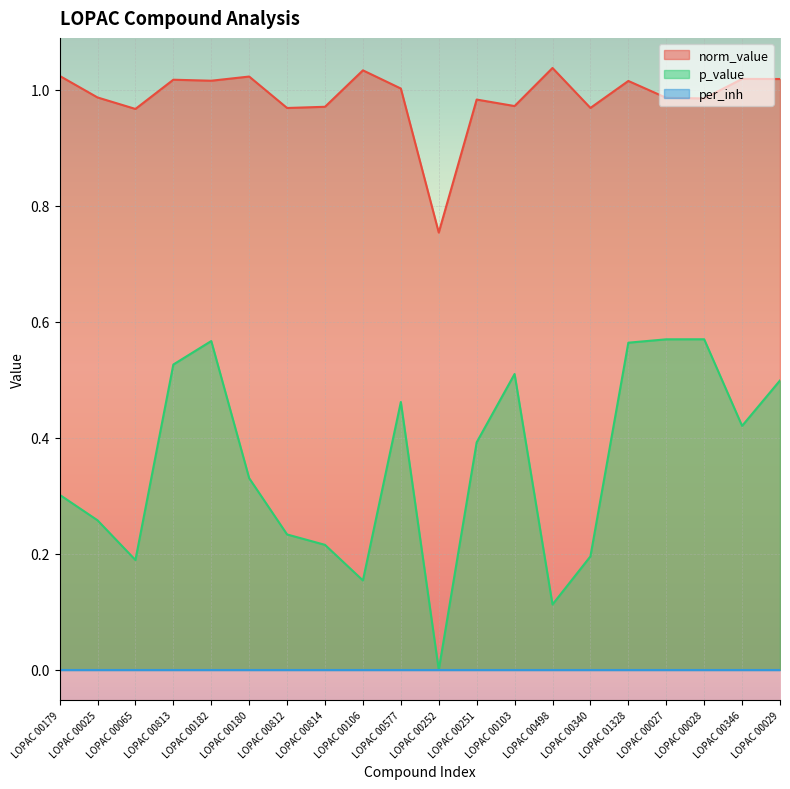

At which category is the sum across all series the highest?

LOPAC 00182